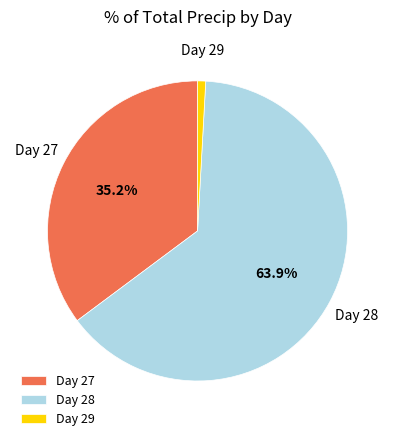

Which slice represents more than half of the pie?

Day 28